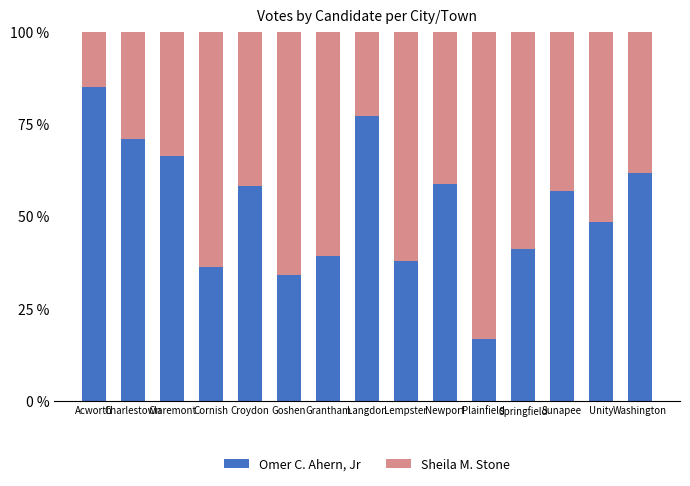

What is the difference between the second highest and second lowest values in the Omer C. Ahern, Jr series?

43.0